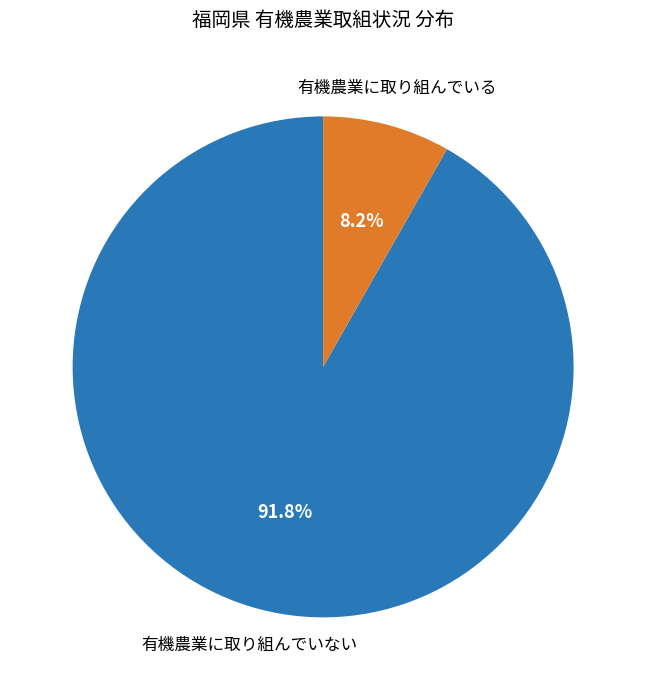

Does any single category account for the majority?

Yes